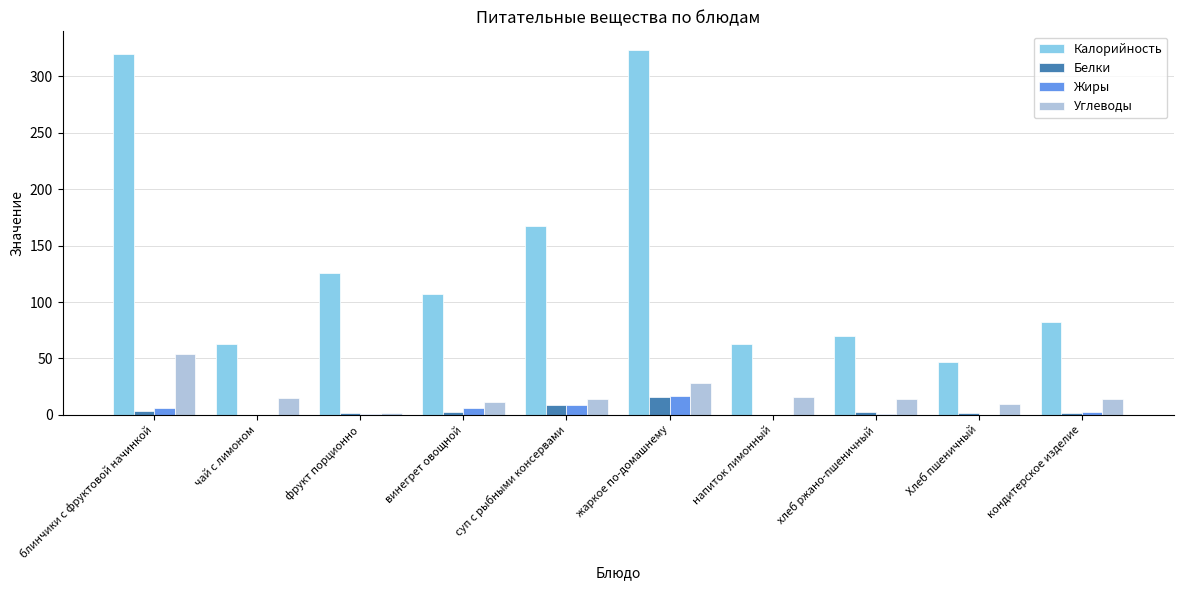

What is the greatest value displayed?

323.6